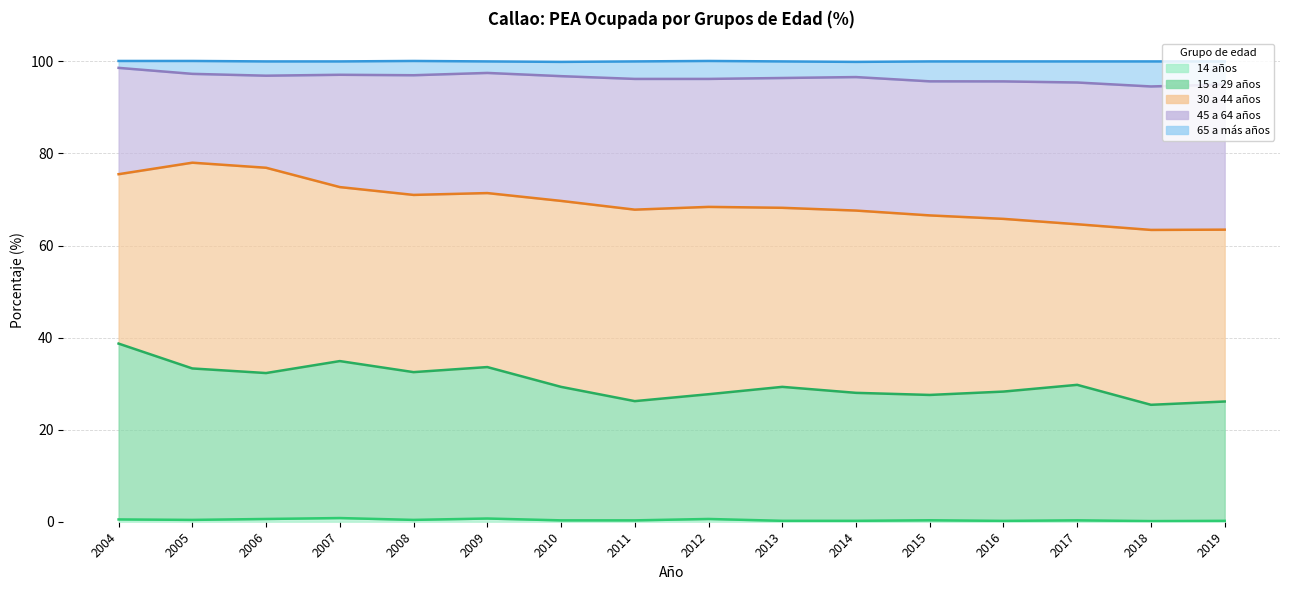

How many interior local peaks does the 15 a 29 años series have?

4